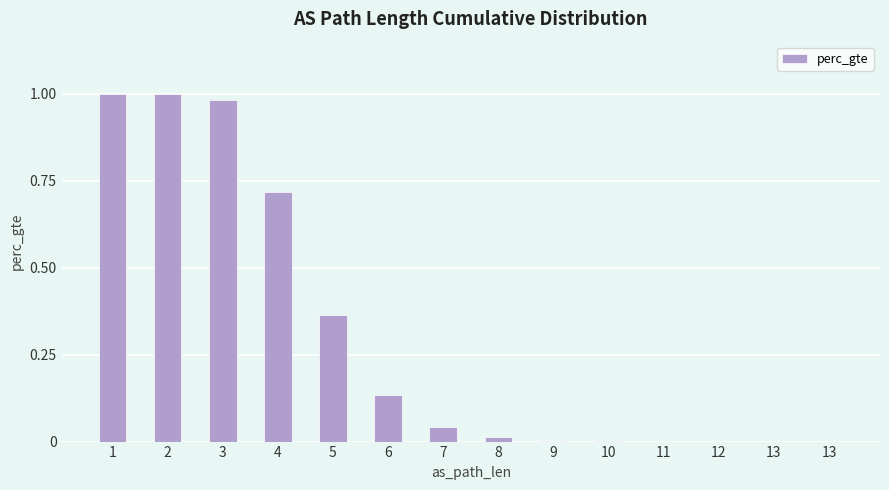

Are the bars horizontal?

No